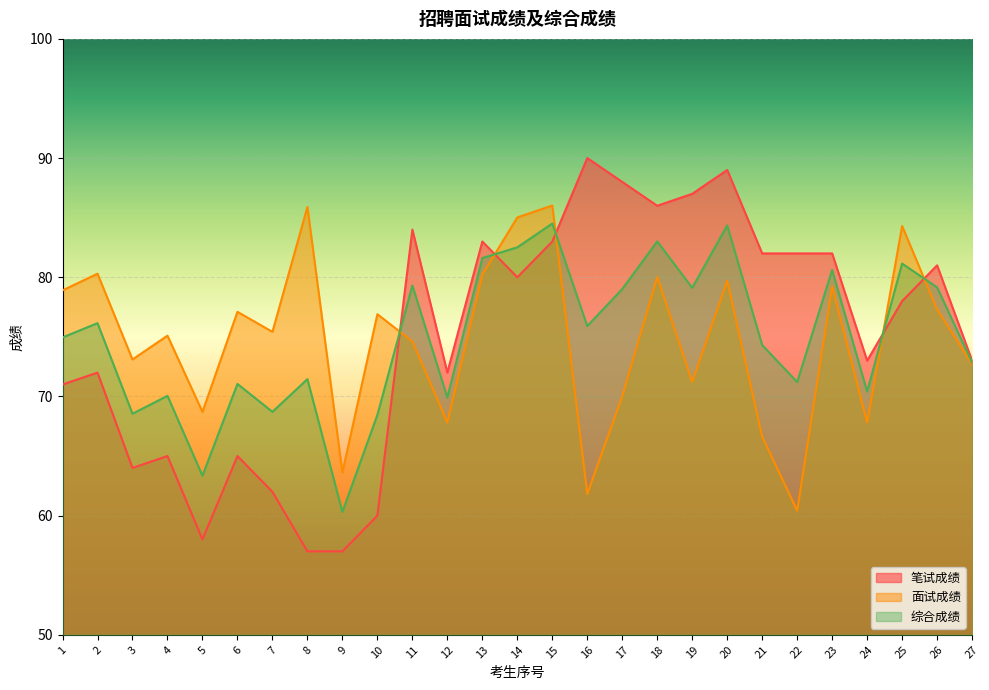

At which label is 笔试成绩 closest to 73?

24